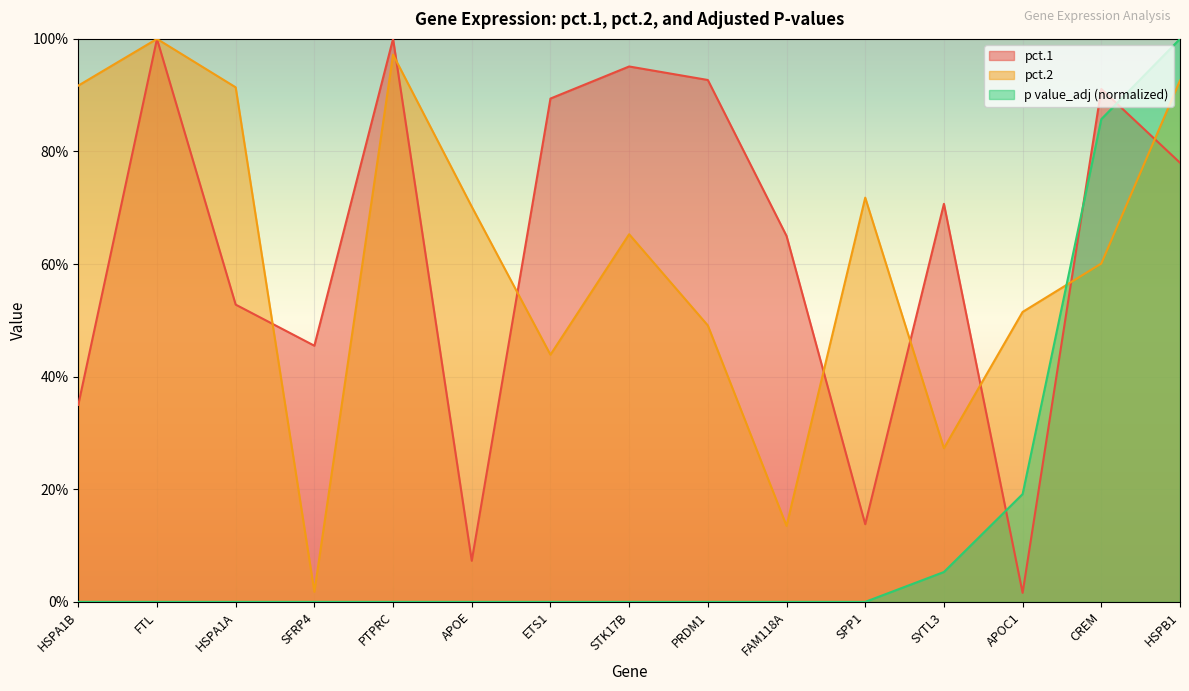

At which category does pct.1 reach its first local valley?

SFRP4